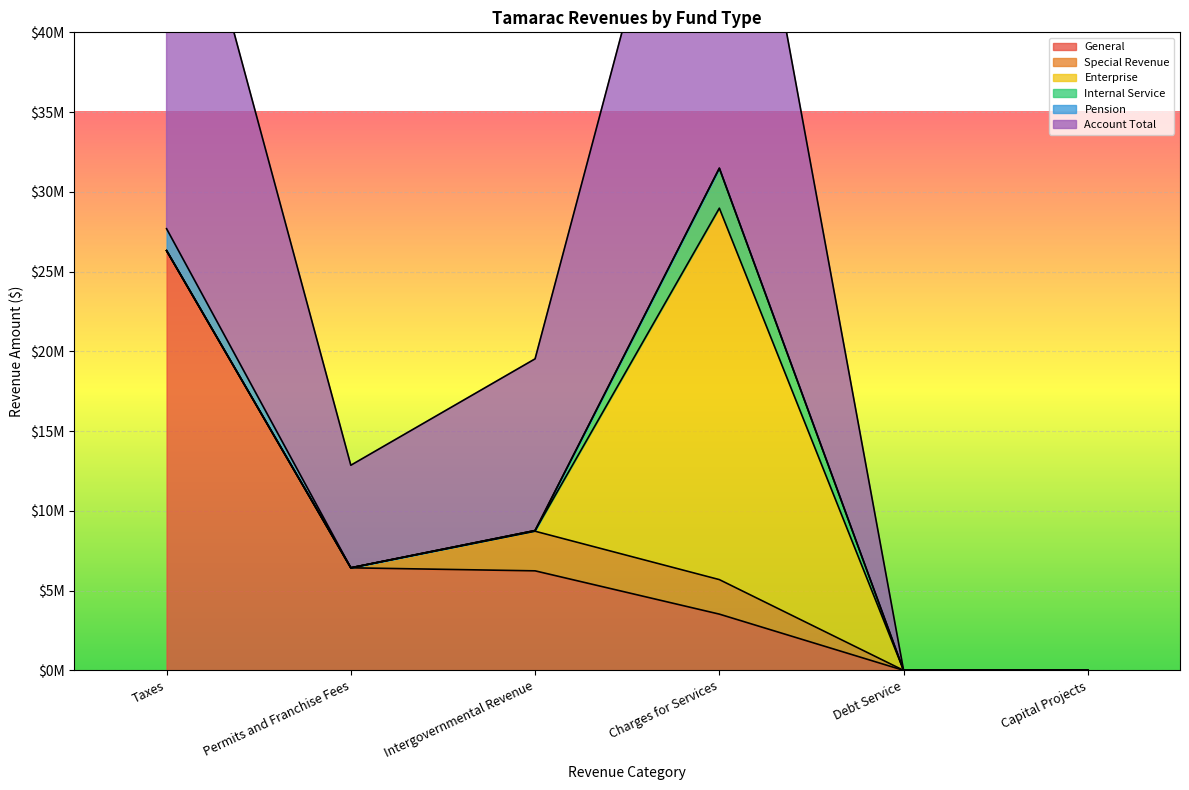

Count the number of categories in the chart.

6